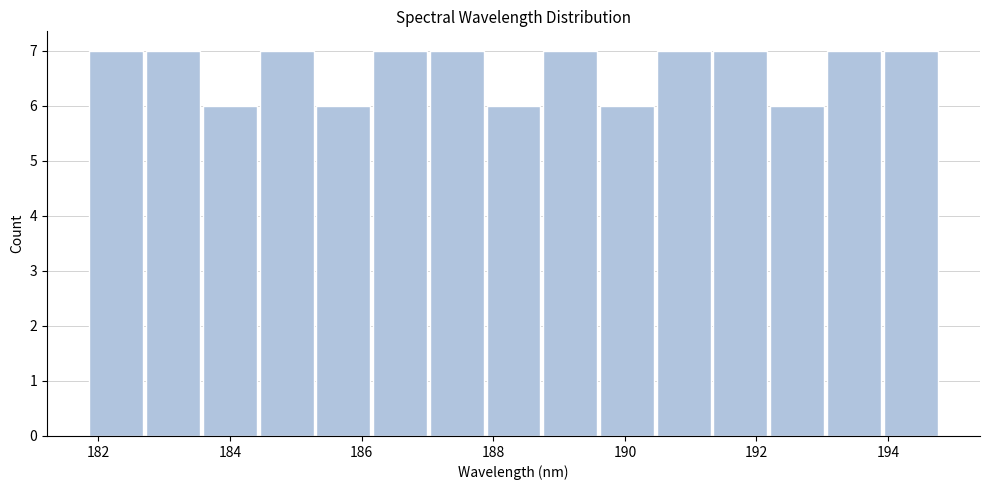

Reading left to right, transcribe this chart: for each bar, give the range it covers on the x-axis and its height. Neither the bar edges nor the heights are printed on the chart, so give them approximately, as read against the axes.

181.8 to 182.8: 7
182.8 to 183.6: 7
183.6 to 184.4: 6
184.4 to 185.2: 7
185.2 to 186.2: 6
186.2 to 187.0: 7
187.0 to 187.8: 7
187.8 to 188.8: 6
188.8 to 189.6: 7
189.6 to 190.4: 6
190.4 to 191.4: 7
191.4 to 192.2: 7
192.2 to 193.0: 6
193.0 to 194.0: 7
194.0 to 194.8: 7